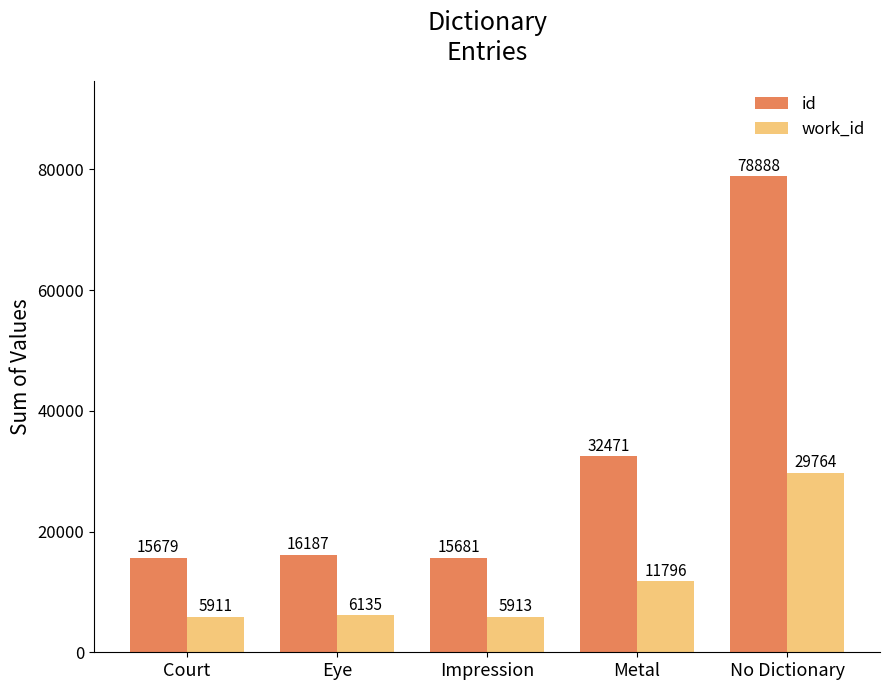

What is the total value across all series at Court?

21590